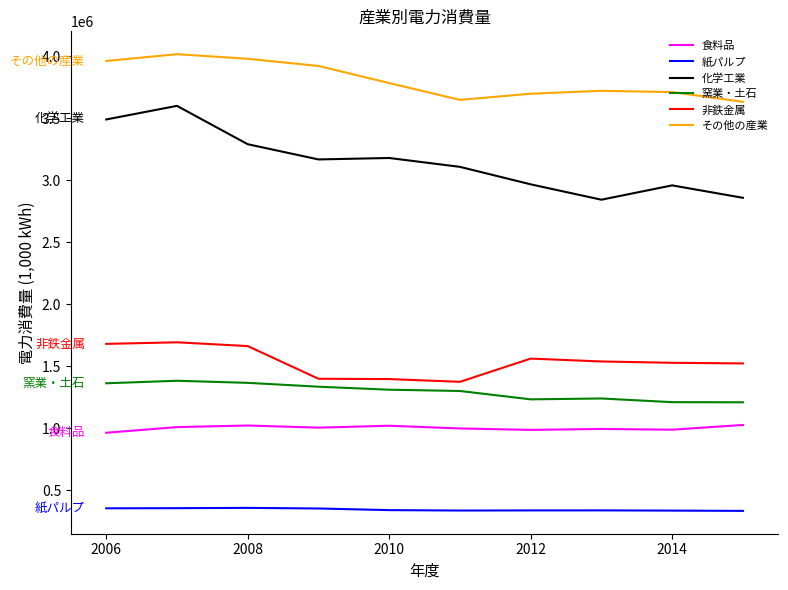

What is the smallest value displayed?

332036